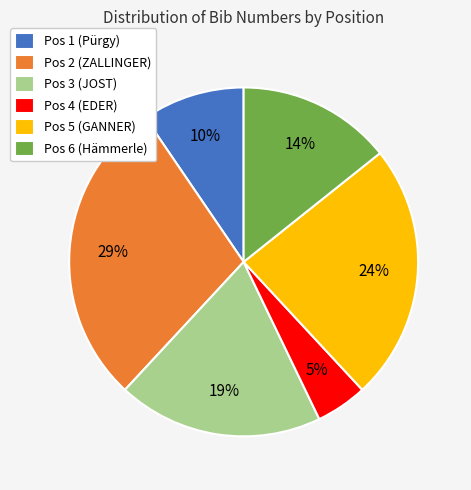

Is the sum of Pos 4 (EDER) and Pos 5 (GANNER) greater than half?

No